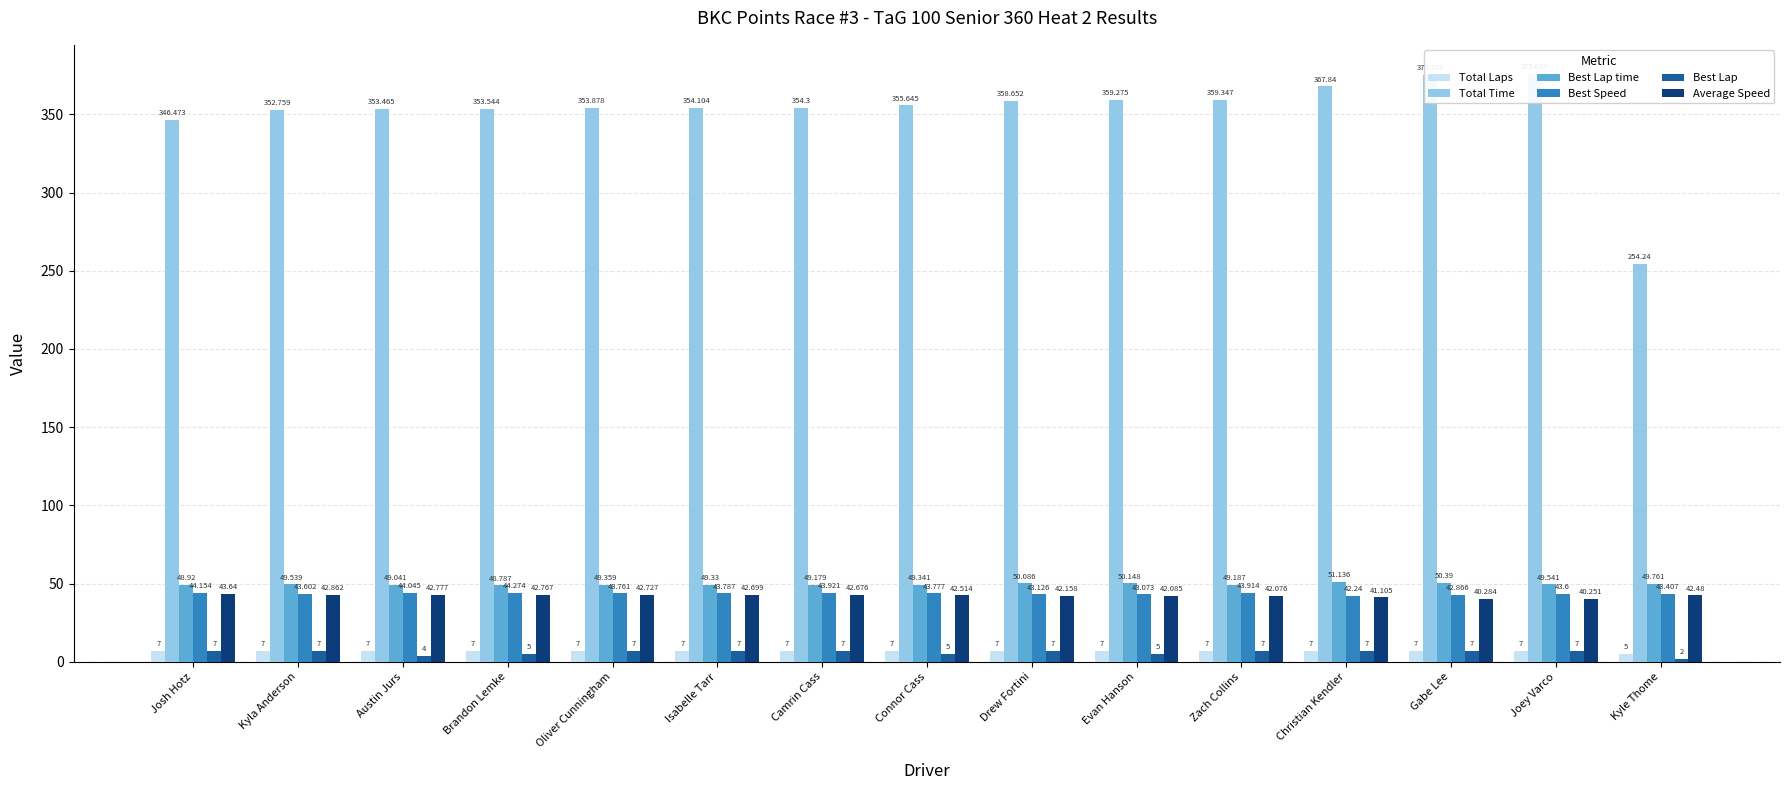

What is the label of the 11th bar from the left?

Zach Collins